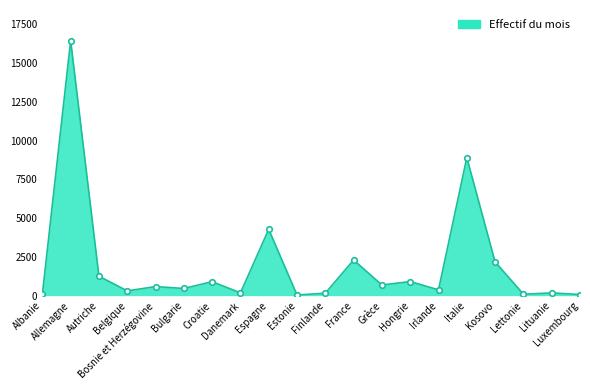

Which has a higher value, Kosovo or Lettonie?

Kosovo